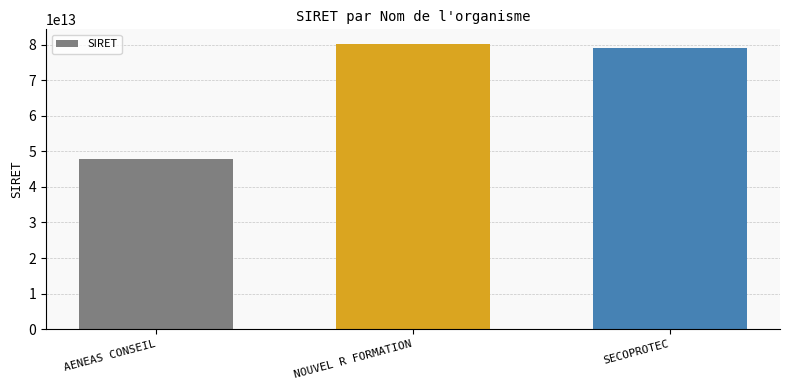

What is the difference between the values at NOUVEL R FORMATION and AENEAS CONSEIL?

32292611199979